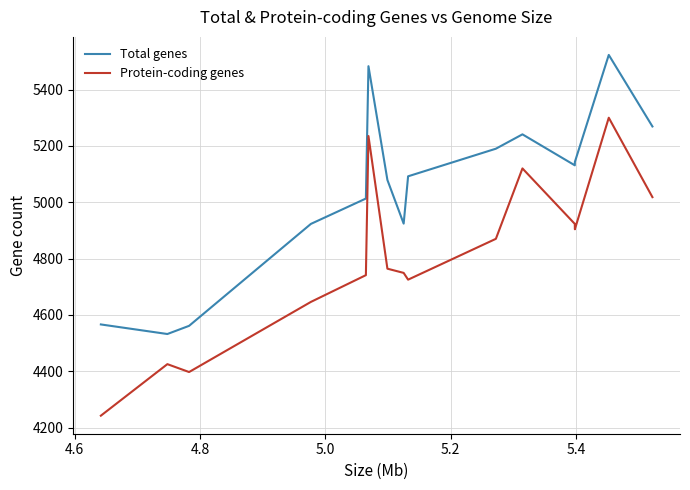

What is the difference between the maximum and minimum values in the Total genes series?

991